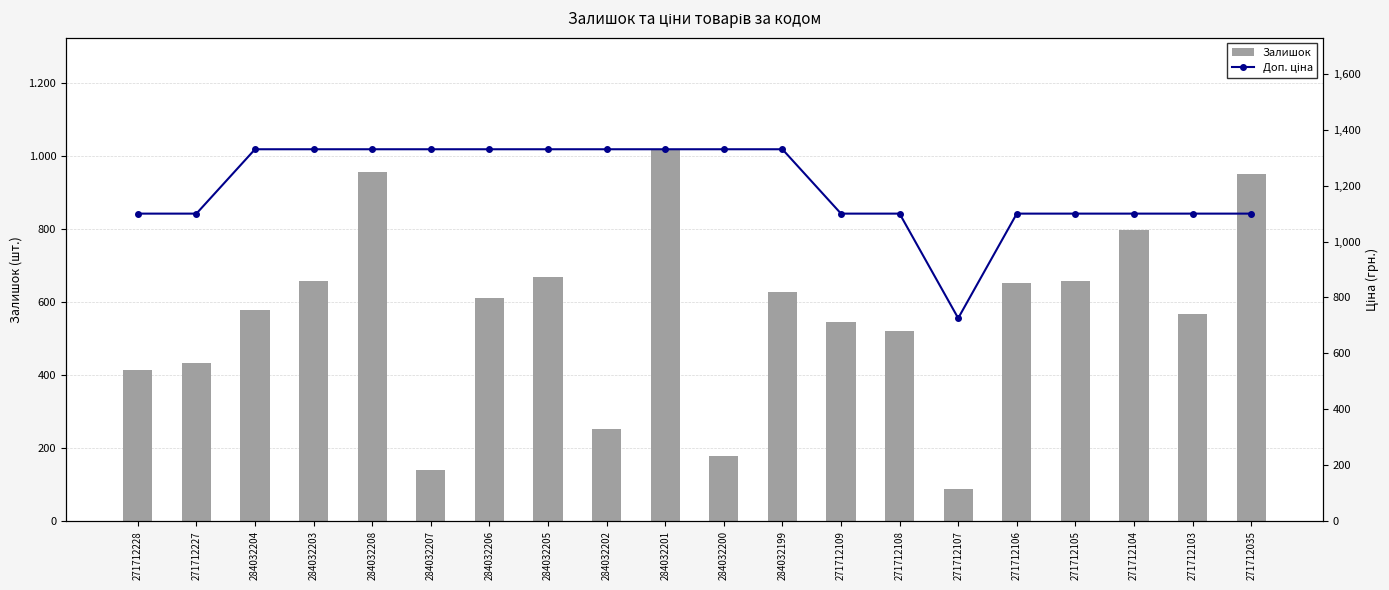

Reading left to right, list all the values displayed in this chart.

Залишок: 414.0	434.0	577.0	657.0	955.0	140.0	610.0	669.0	251.0	1018.0	177.0	628.0	546.0	520.0	89.0	653.0	658.0	798.0	566.0	950.0
Доп. ціна: 1100.0	1100.0	1330.3	1330.3	1330.3	1330.3	1330.3	1330.3	1330.3	1330.3	1330.3	1330.3	1100.0	1100.0	726.0	1100.0	1100.0	1100.0	1100.0	1100.0